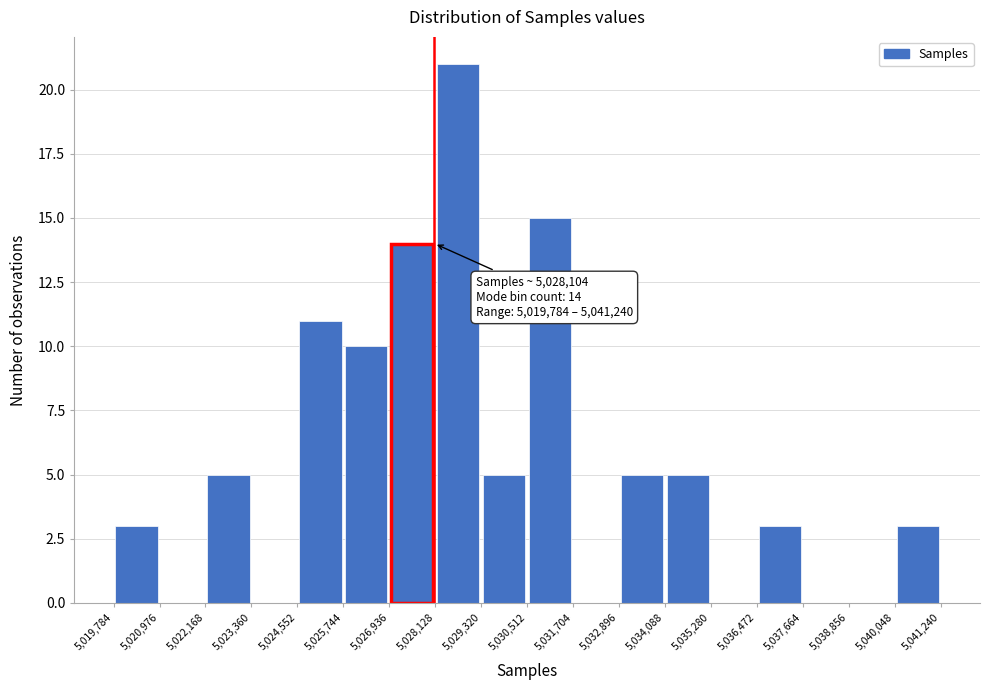

Over which range of the x-axis is the bar tallest?

5,028,128 to 5,029,320